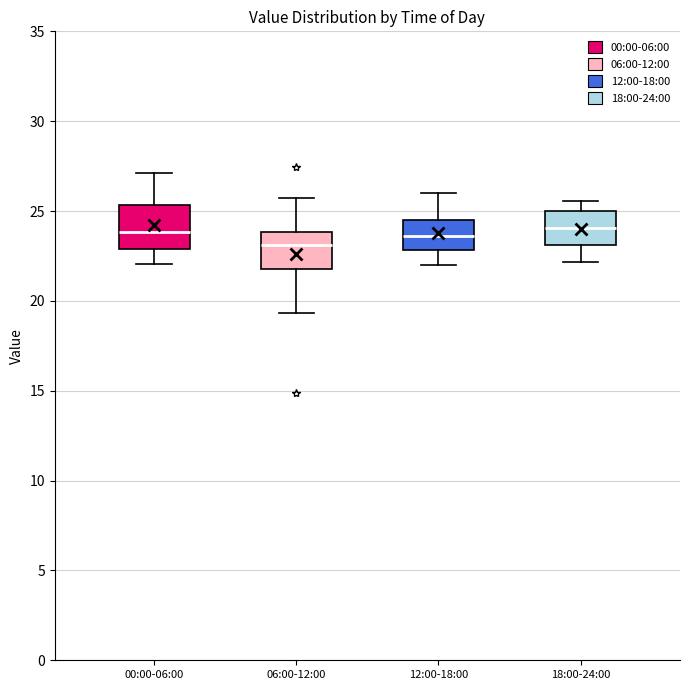

Reading left to right, transcribe this box plot: for each box, give where its median line is, the range the box spans, and where its two whiskers end, as read against the y-axis. The values are not printed on the chart, so give them approximately, as read against the axis.

00:00-06:00: median 24.0, box 23.0 to 25.5, whiskers 22.0 to 27.0
06:00-12:00: median 23.0, box 22.0 to 24.0, whiskers 19.5 to 25.5
12:00-18:00: median 23.5, box 23.0 to 24.5, whiskers 22.0 to 26.0
18:00-24:00: median 24.0, box 23.0 to 25.0, whiskers 22.0 to 25.5